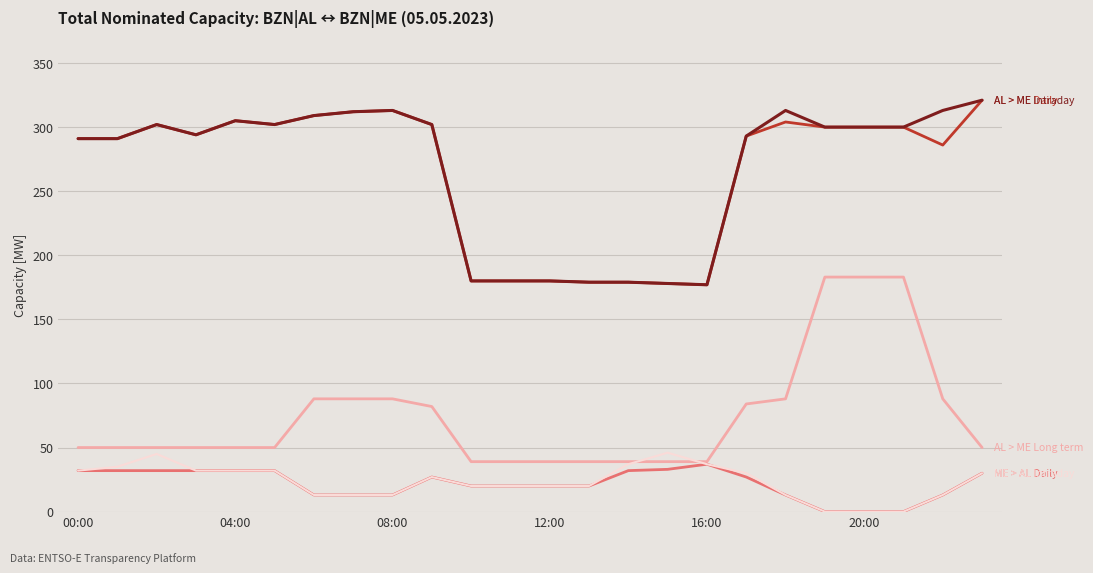

What is the maximum value shown in the chart?

321